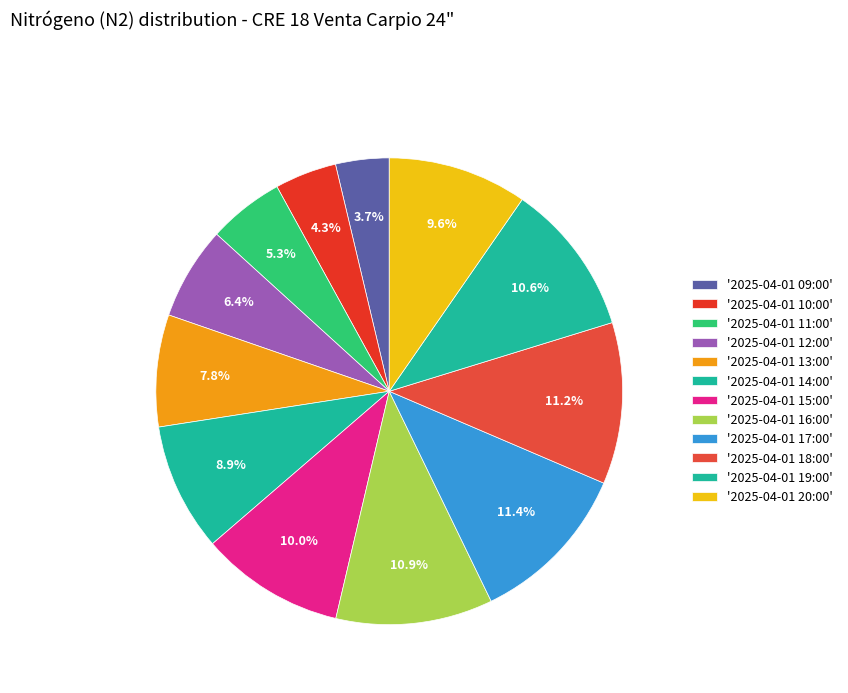

How many slices are in this pie chart?

12